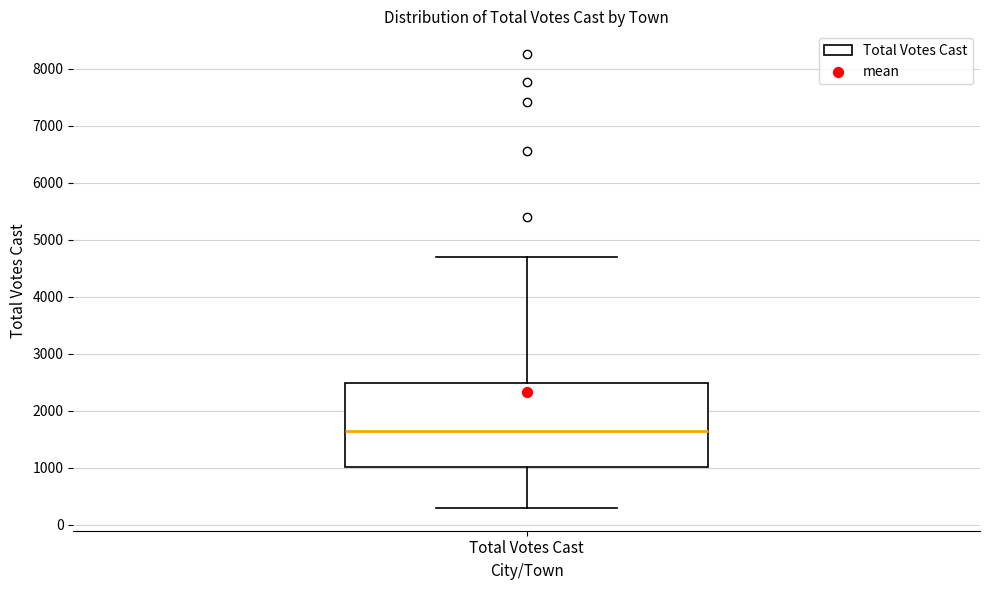

Read this box plot against the y-axis: the position of the median line, the range covered by the box, and the ends of both whiskers. The values are not printed on the chart, so give them approximately, as read against the axis.

median 1600, box 1000 to 2500, whiskers 300 to 4700